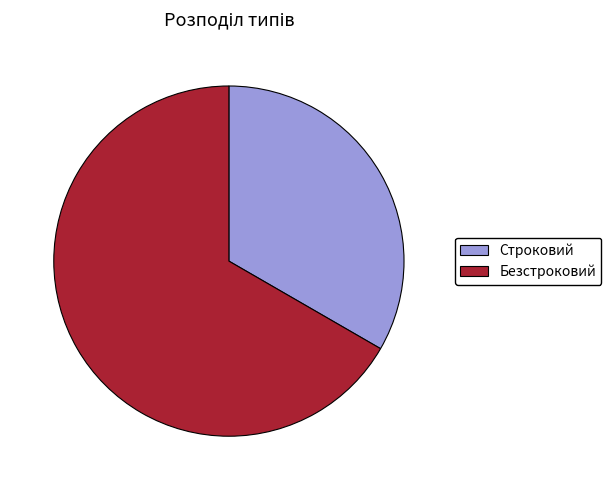

Do Безстроковий and Строковий together represent more than half of the pie?

Yes